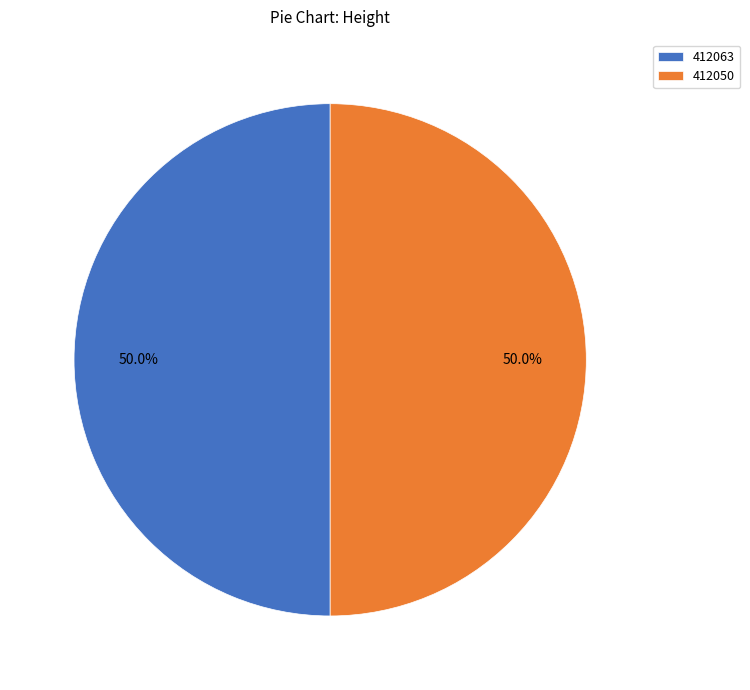

How many segments does this pie chart have?

2